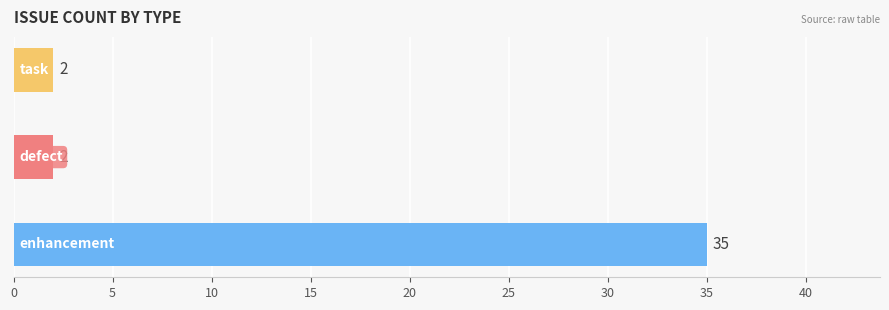

What is the sum of all values?

39